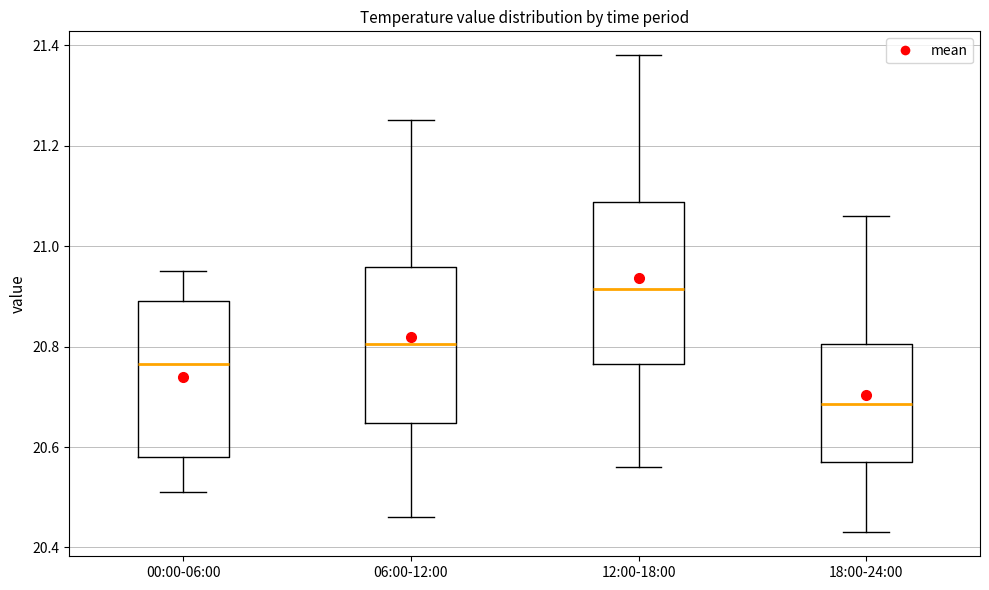

Where is the upper edge of the box for 00:00-06:00 on the y-axis? The values are not printed on the chart, so give them approximately, as read against the axis.

20.90